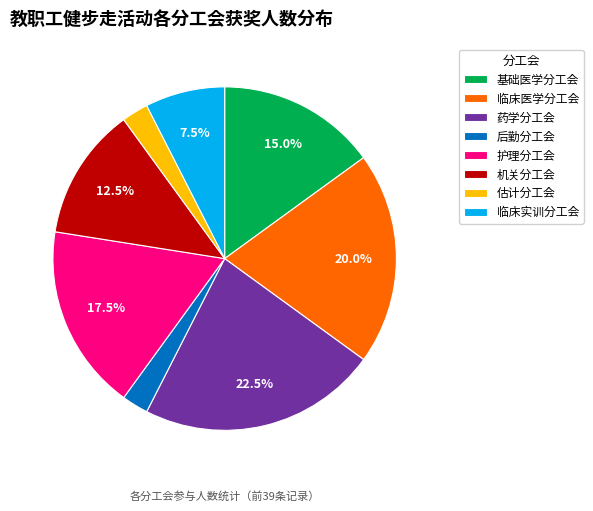

Which category has the biggest portion of the pie?

药学分工会